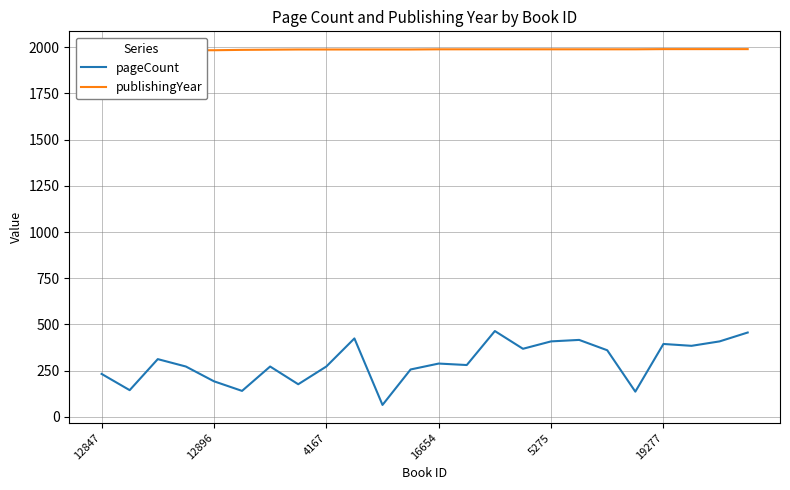

The publishingYear series shows 422 at 13. True or false?

False